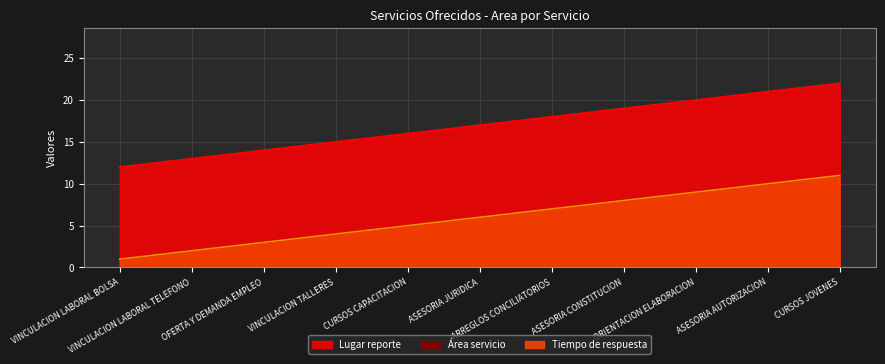

What is the minimum value for Área servicio?

1